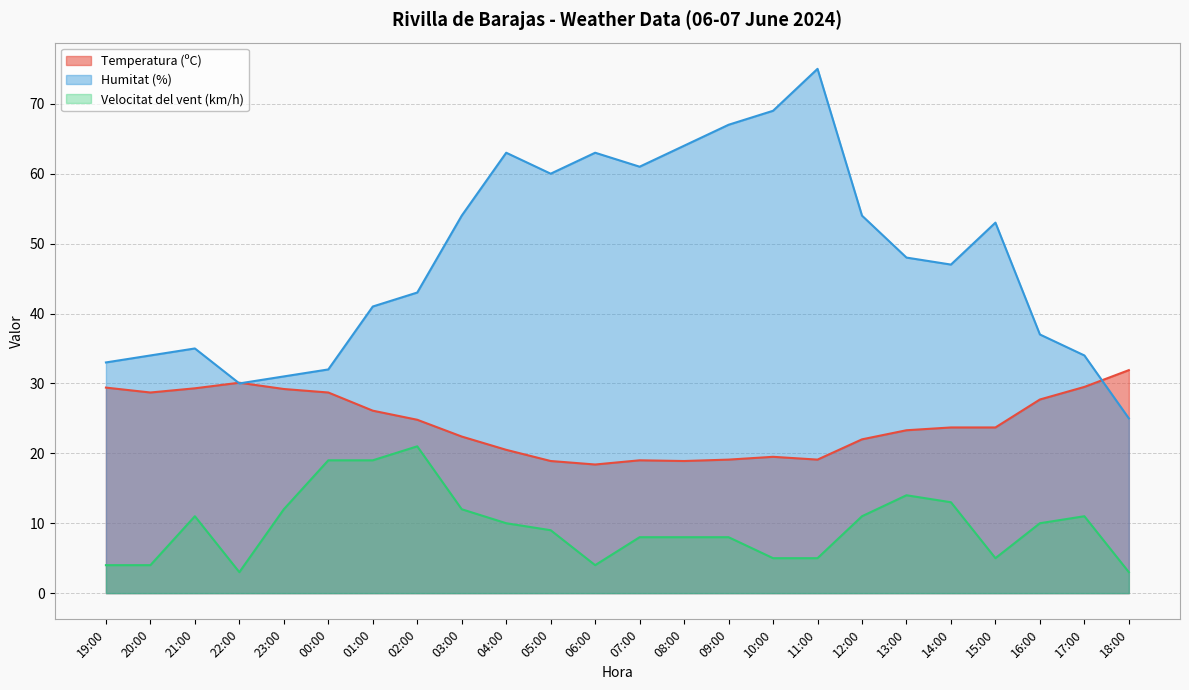

Between 23:00 and 04:00, which series saw the biggest shift?

Humitat (%)